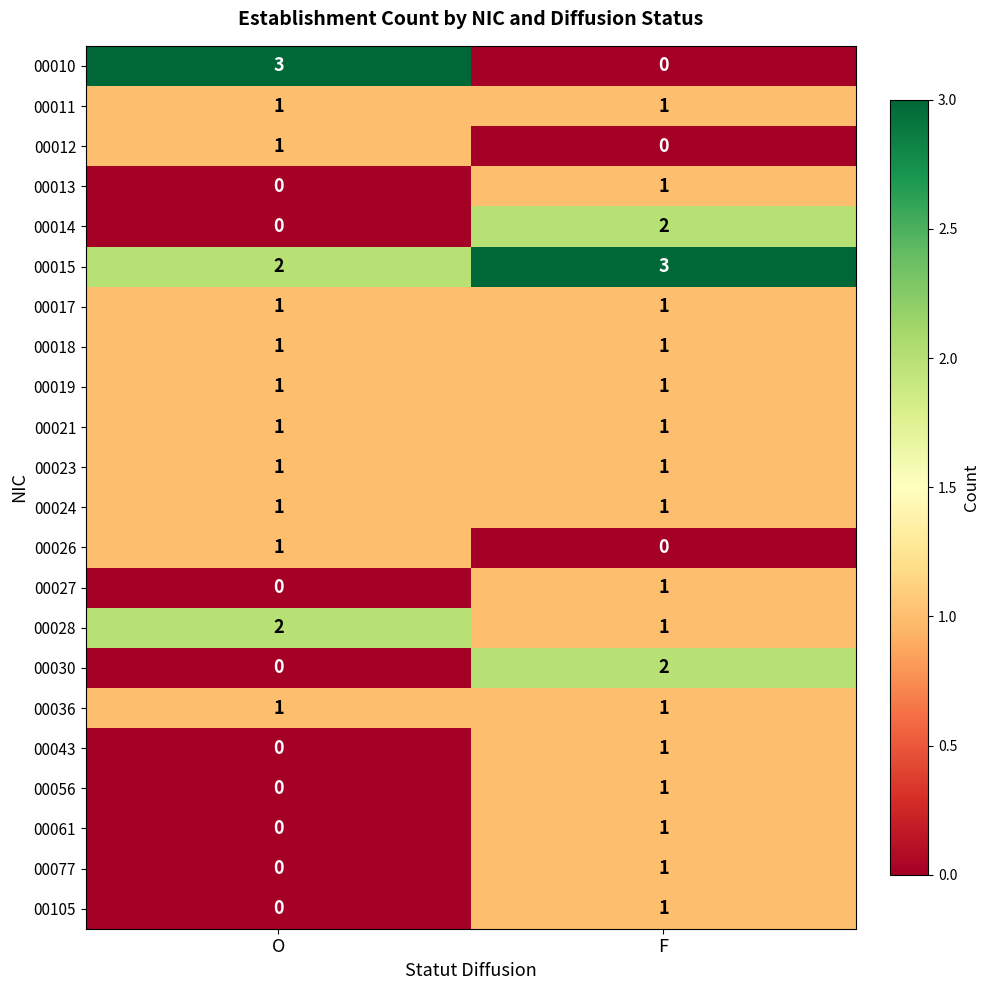

Where is 00056 nearest to the value 0?

O